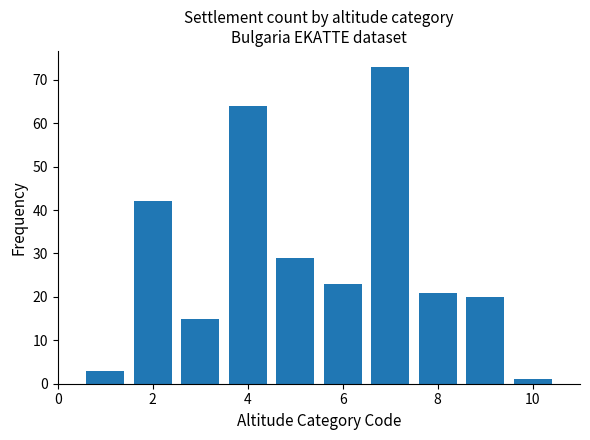

What is the greatest value displayed?

73